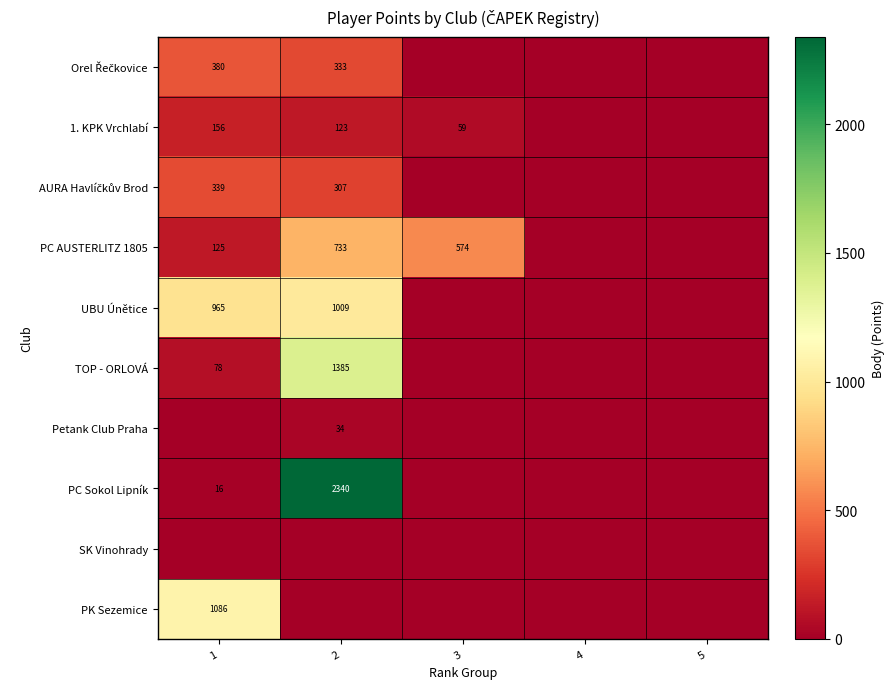

The 1. KPK Vrchlabí series shows 156 at 1. True or false?

True